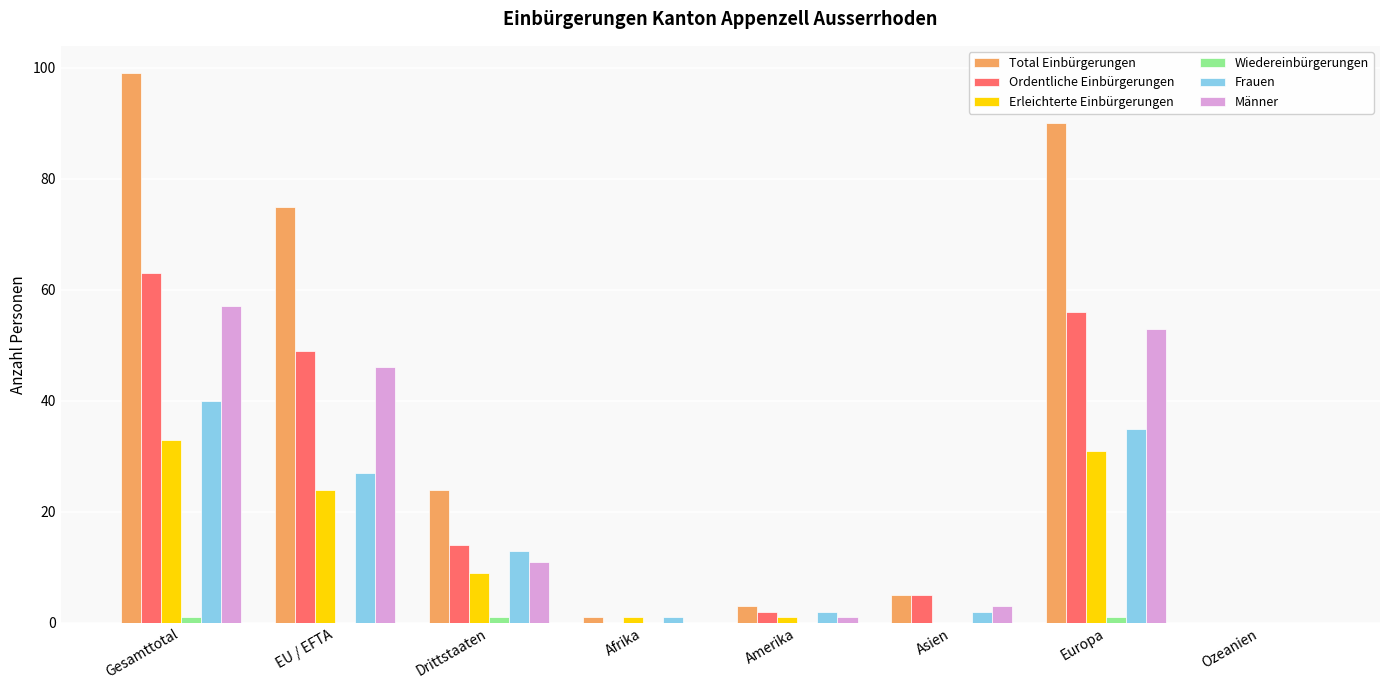

The Total Einbürgerungen series shows 99 at Gesamttotal. True or false?

True